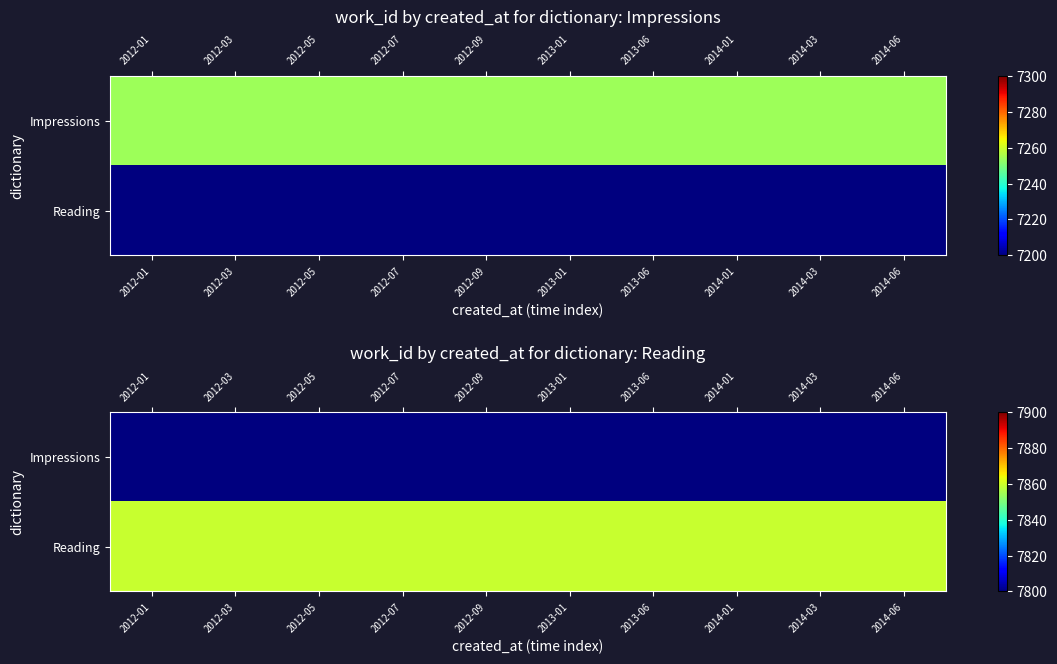

Count the number of data series in this chart.

2